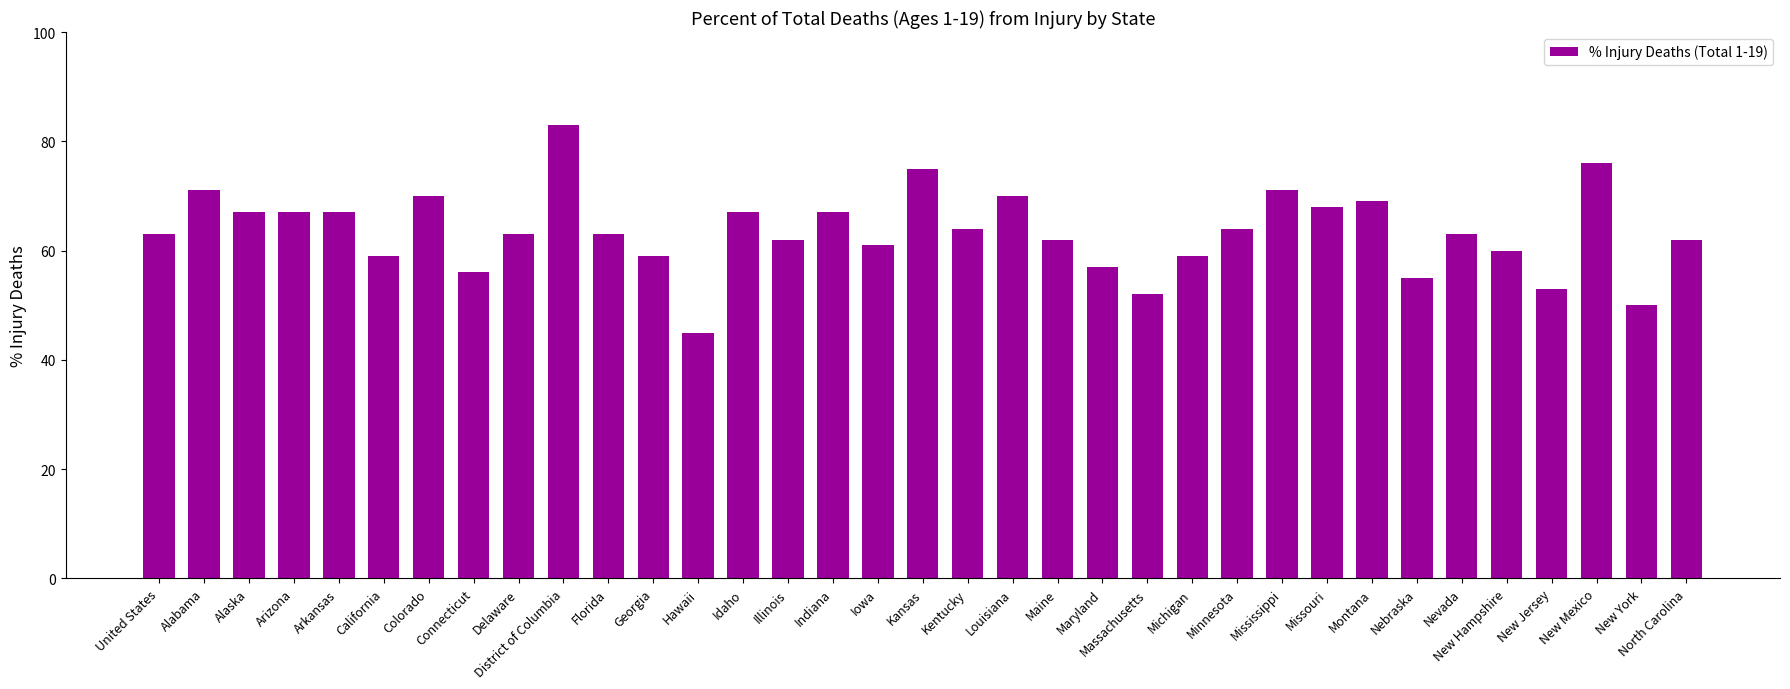

What is the difference between the maximum and minimum values?

38